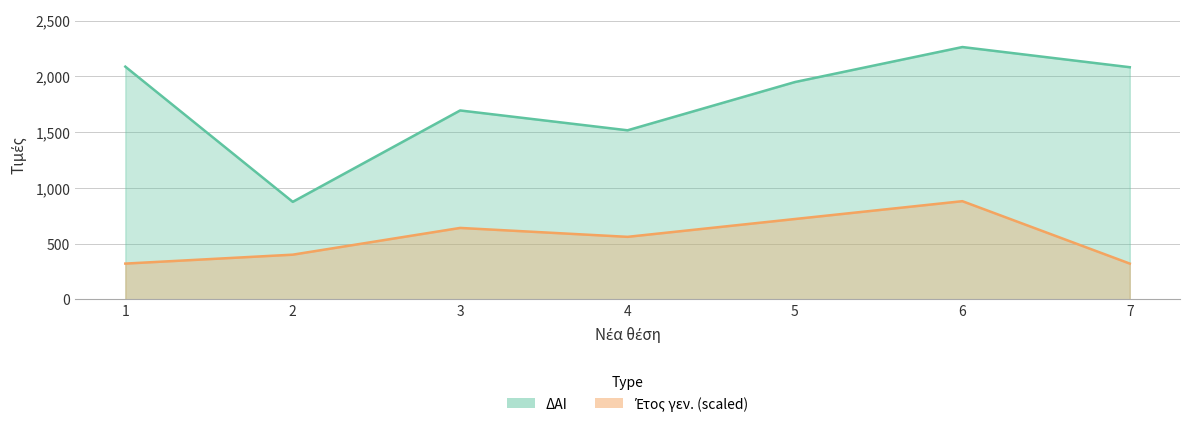

How many lines are shown in the chart?

2